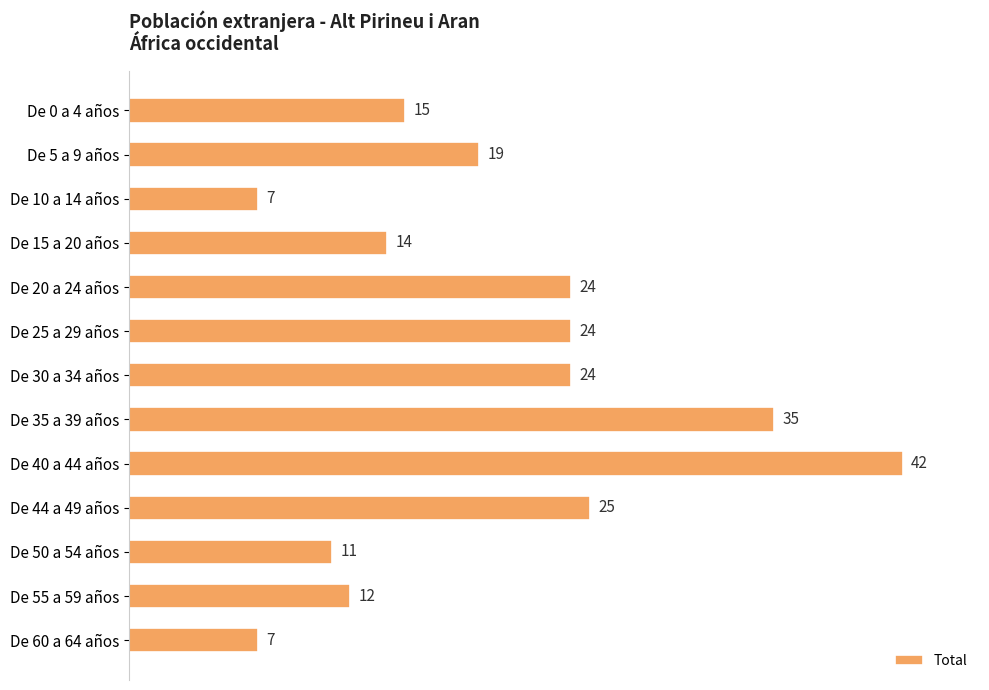

What is the smallest value displayed?

7